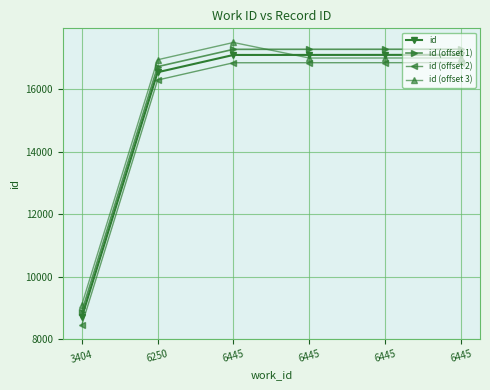

What is the value of the id (offset 3) point at the 1st from the left?

9092